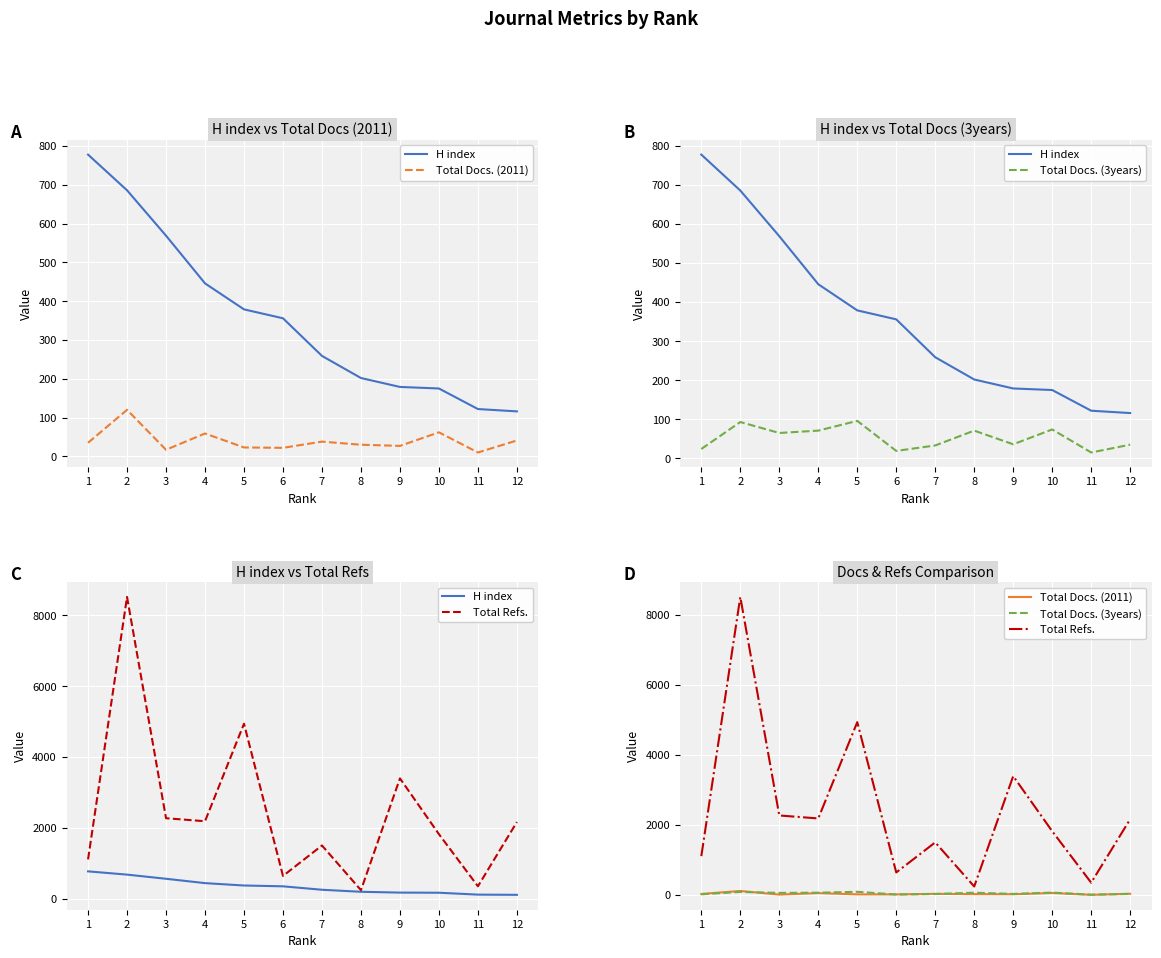

What is the total value across all series at 3?

2928